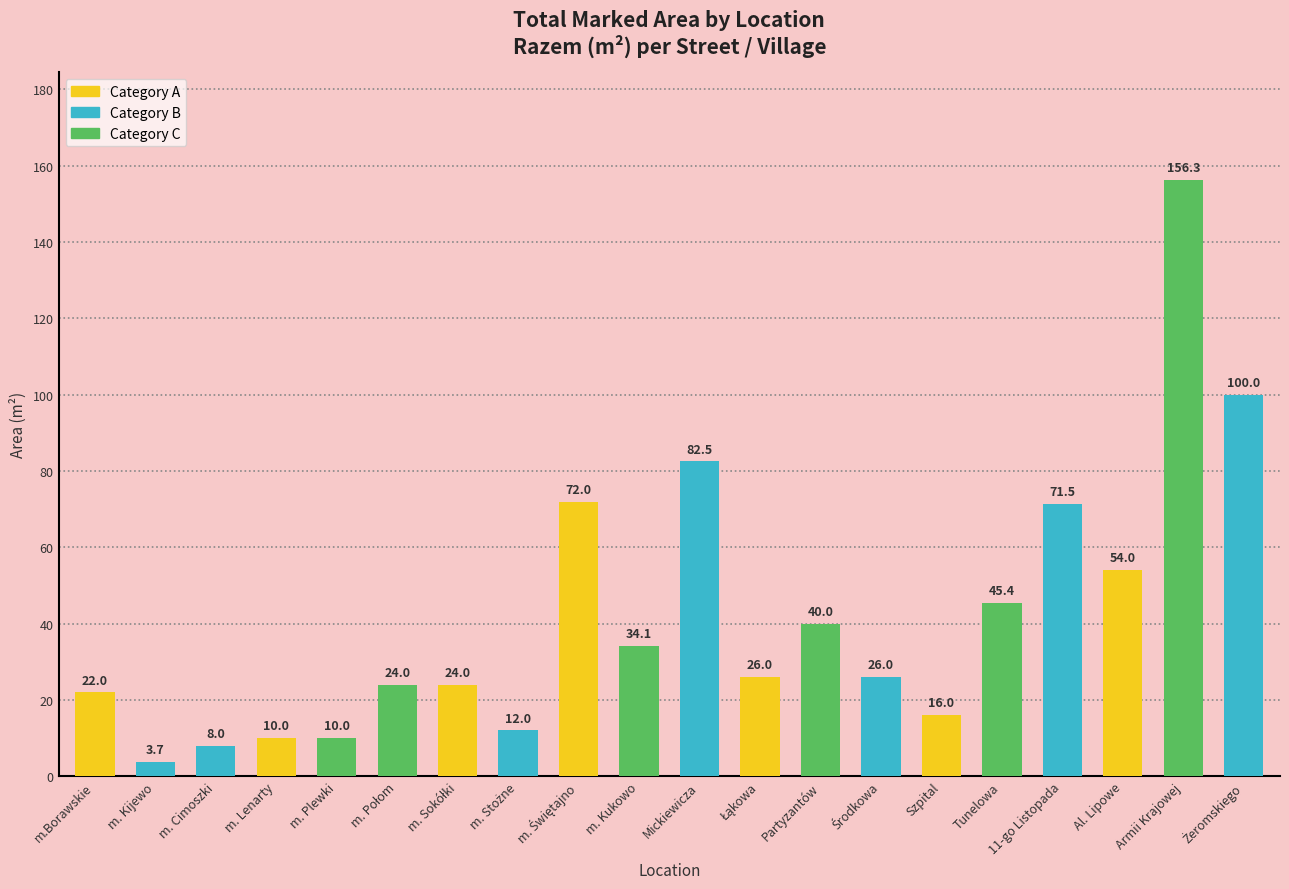

Where is the data nearest to the value 80?

Mickiewicza